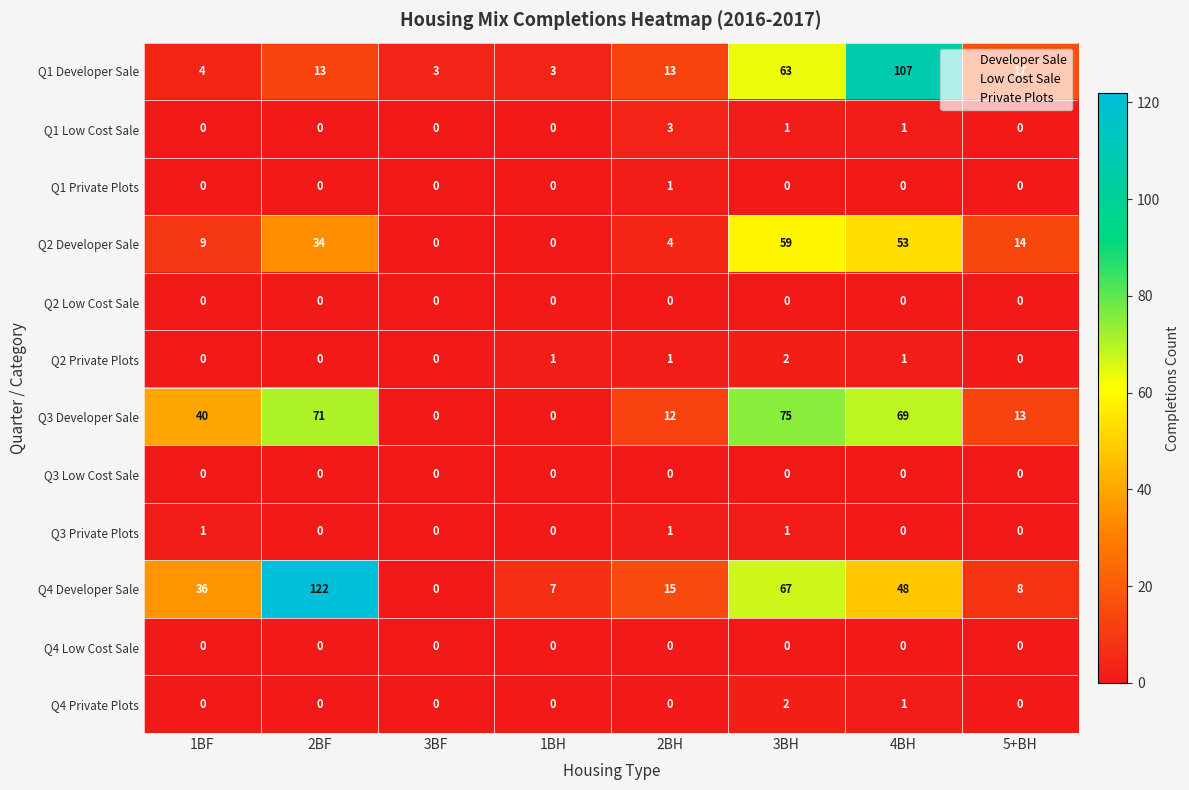

What is the total value across all series at 1BH?

11